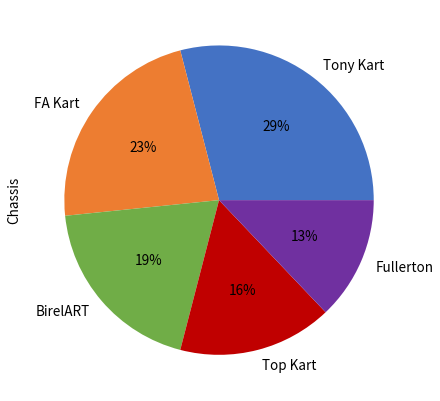

How many segments does this pie chart have?

5